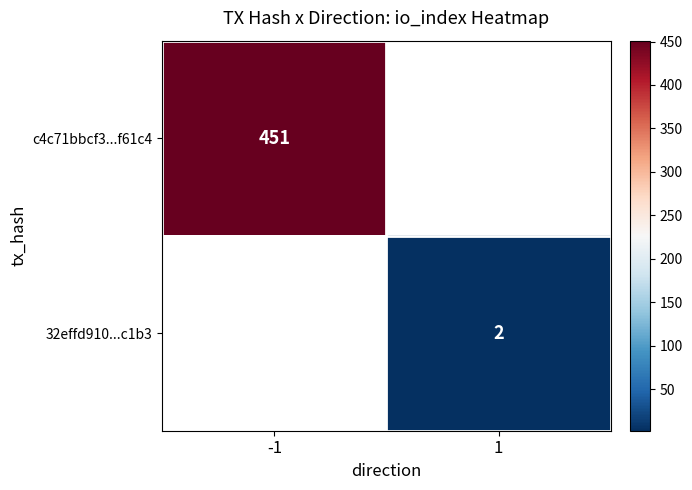

Is the value of c4c71bbcf3...f61c4 at -1 greater than the value of 32effd910...c1b3 at 1?

Yes